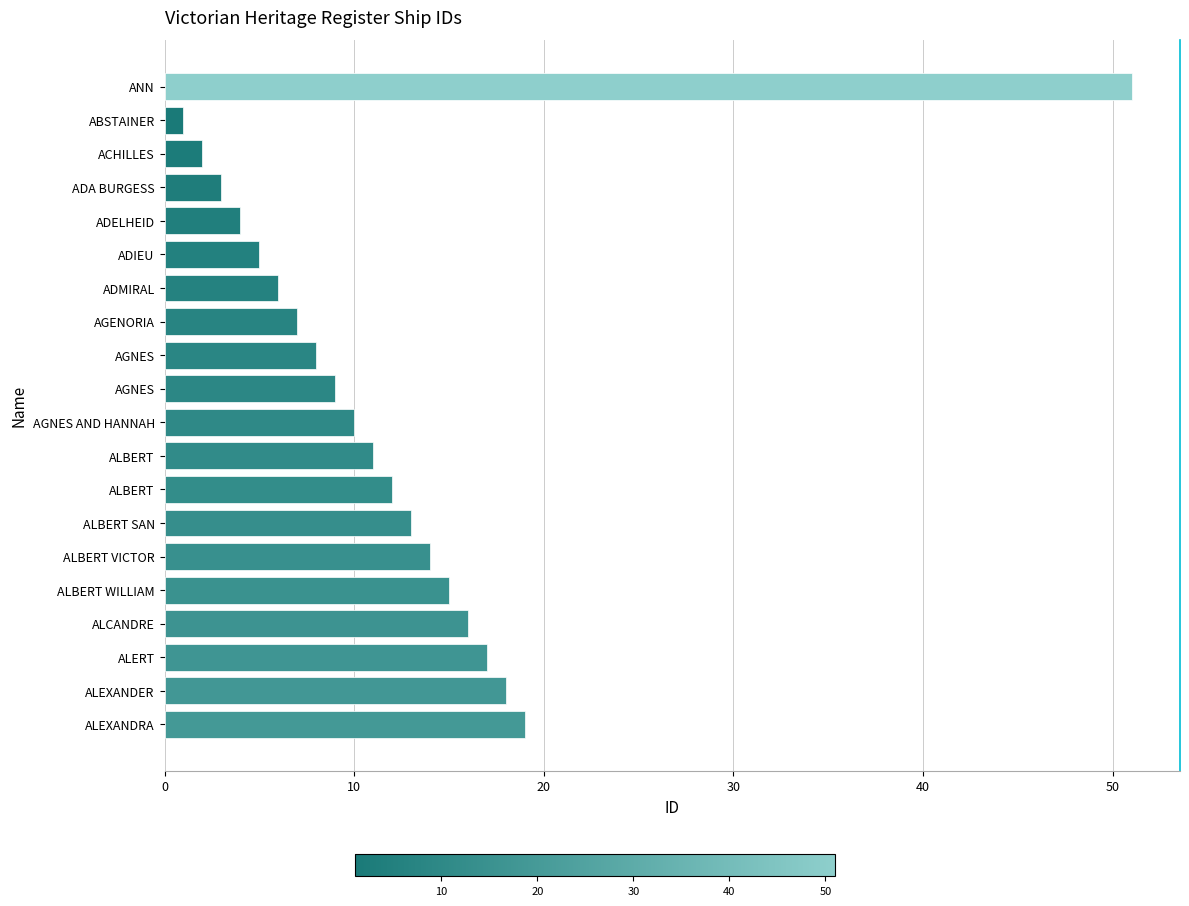

How many values are below 11?

10